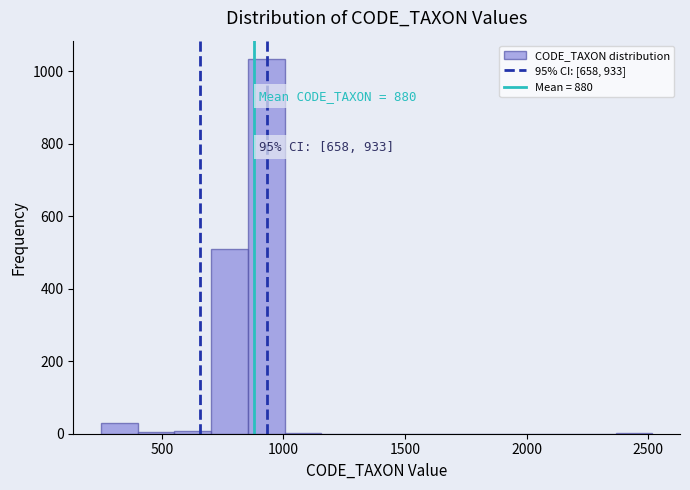

Around what value on the x-axis is the tallest bar? Give the approximate position of its centre, as read against the axis.

950